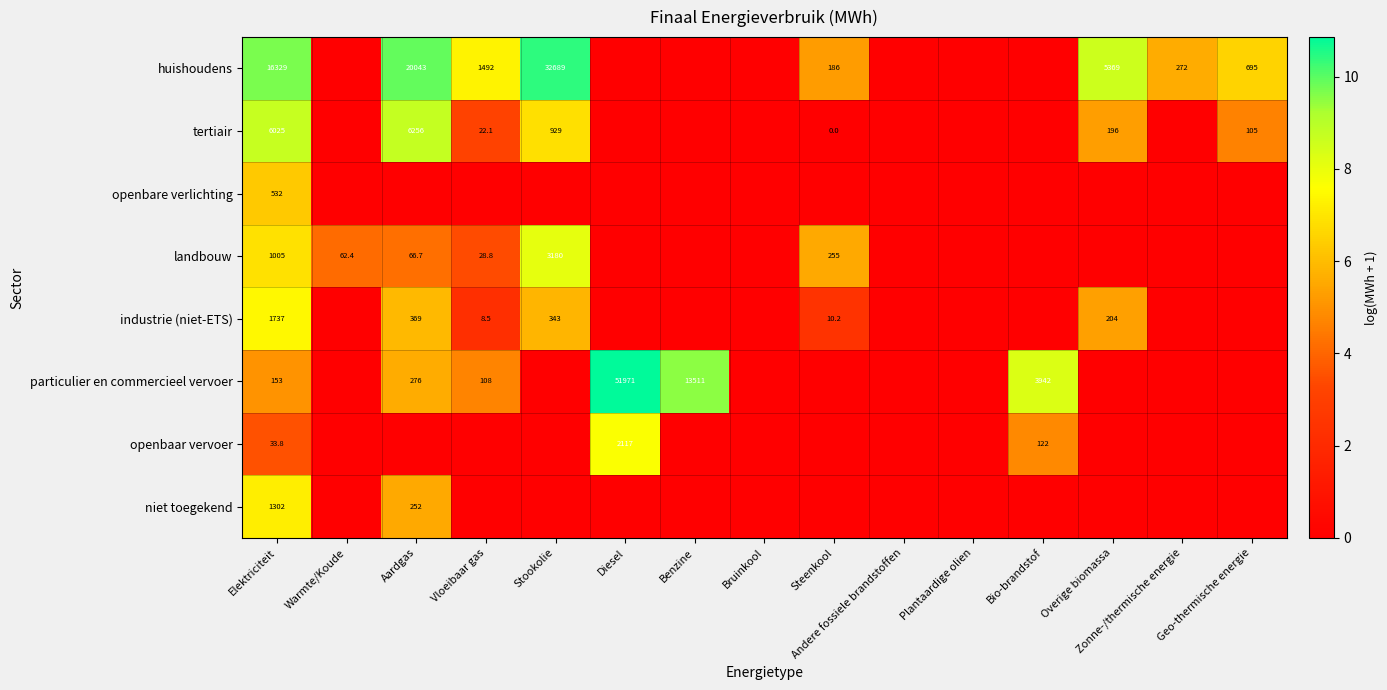

The value of landbouw at Warmte/Koude is 101.2. True or false?

False